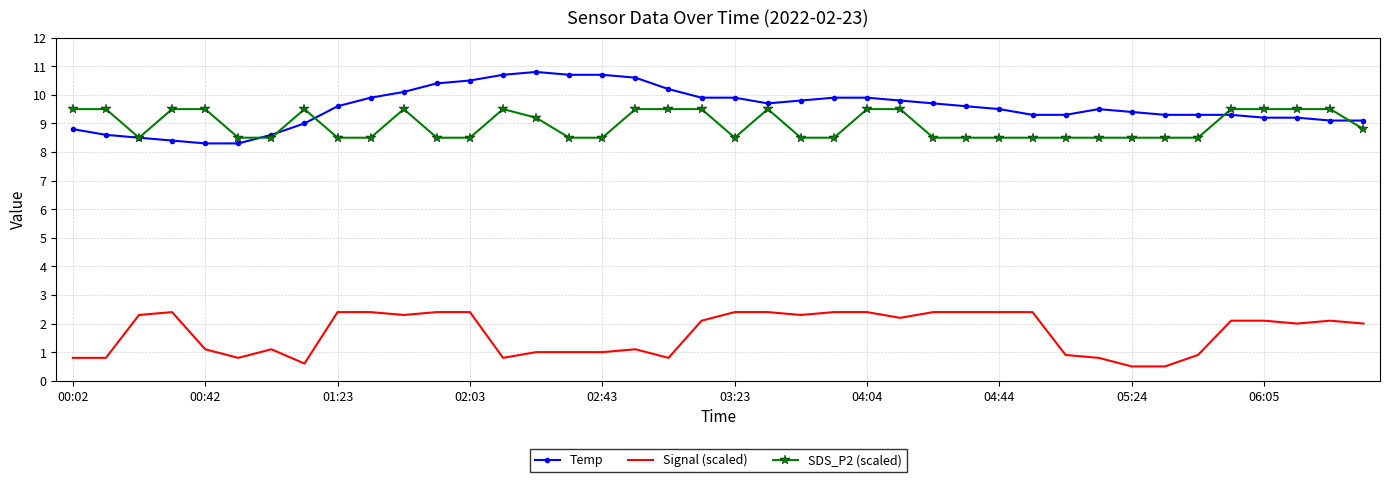

Which series has the largest total across all categories?

Temp